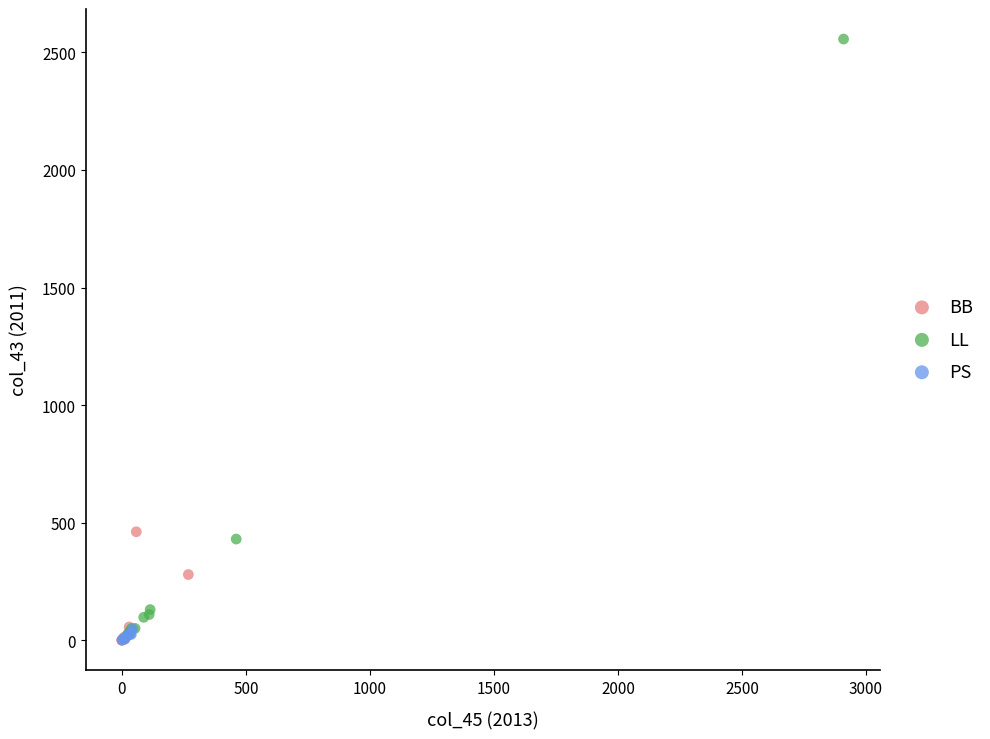

Which series contains the highest Y value?

LL